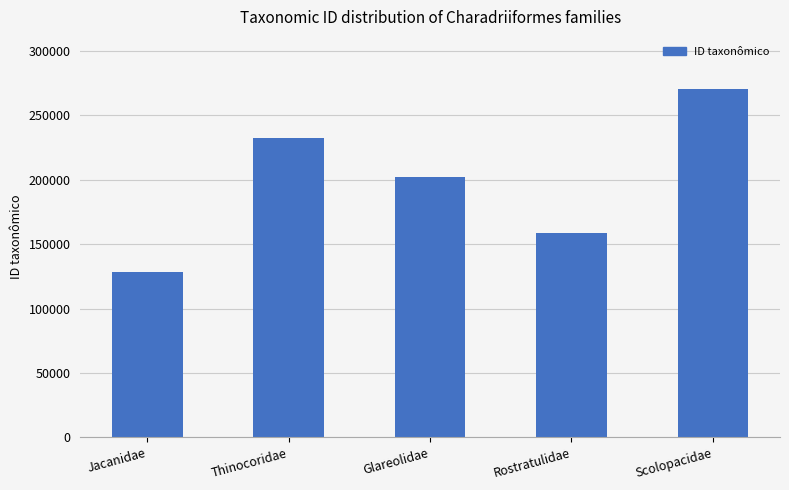

At which label is the value closest to 199595?

Glareolidae